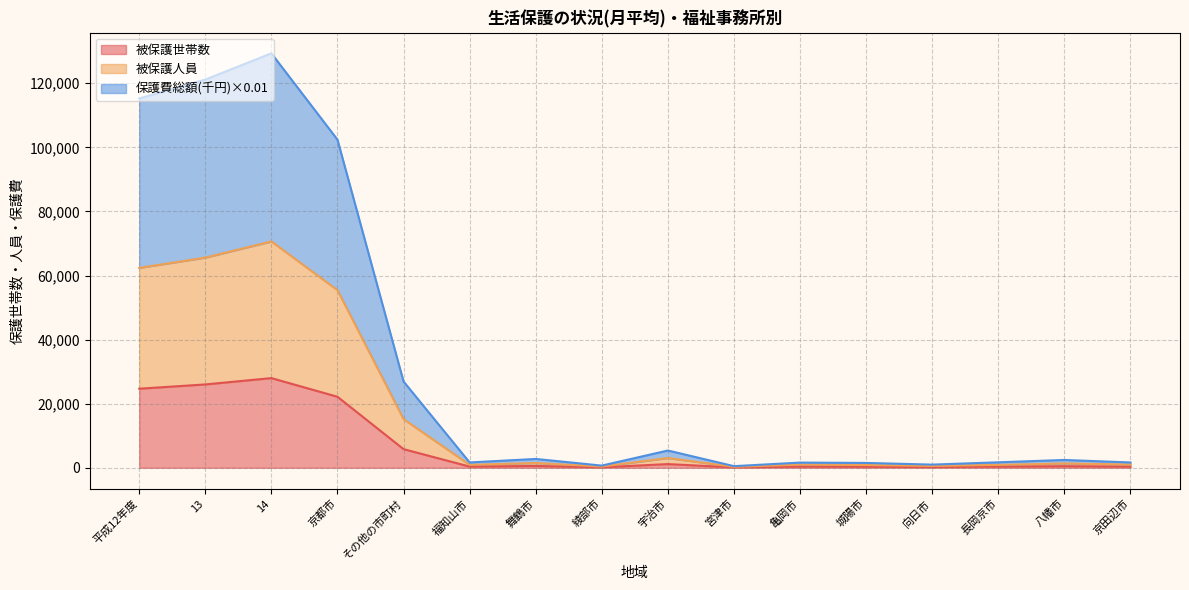

Reading left to right, extract all data points from this chart.

被保護世帯数: 平成12年度=24682.0	13=26011.0	14=27990.0	京都市=22168.0	その他の市町村=5822.0	福知山市=379.0	舞鶴市=573.0	綾部市=152.0	宇治市=1157.0	宮津市=126.0	亀岡市=366.0	城陽市=319.0	向日市=215.0	長岡京市=368.0	八幡市=499.0	京田辺市=364.0
被保護人員: 平成12年度=62387.0	13=65598.0	14=70645.0	京都市=55441.0	その他の市町村=15204.0	福知山市=919.0	舞鶴市=1475.0	綾部市=396.0	宇治市=3044.0	宮津市=314.0	亀岡市=978.0	城陽市=859.0	向日市=566.0	長岡京市=906.0	八幡市=1346.0	京田辺市=1013.0
保護費総額(千円): 平成12年度=115253.4	13=121166.0	14=129345.9	京都市=102411.2	その他の市町村=26934.7	福知山市=1667.6	舞鶴市=2761.5	綾部市=681.3	宇治市=5393.6	宮津市=508.3	亀岡市=1621.3	城陽市=1517.3	向日市=990.2	長岡京市=1712.9	八幡市=2442.5	京田辺市=1662.7